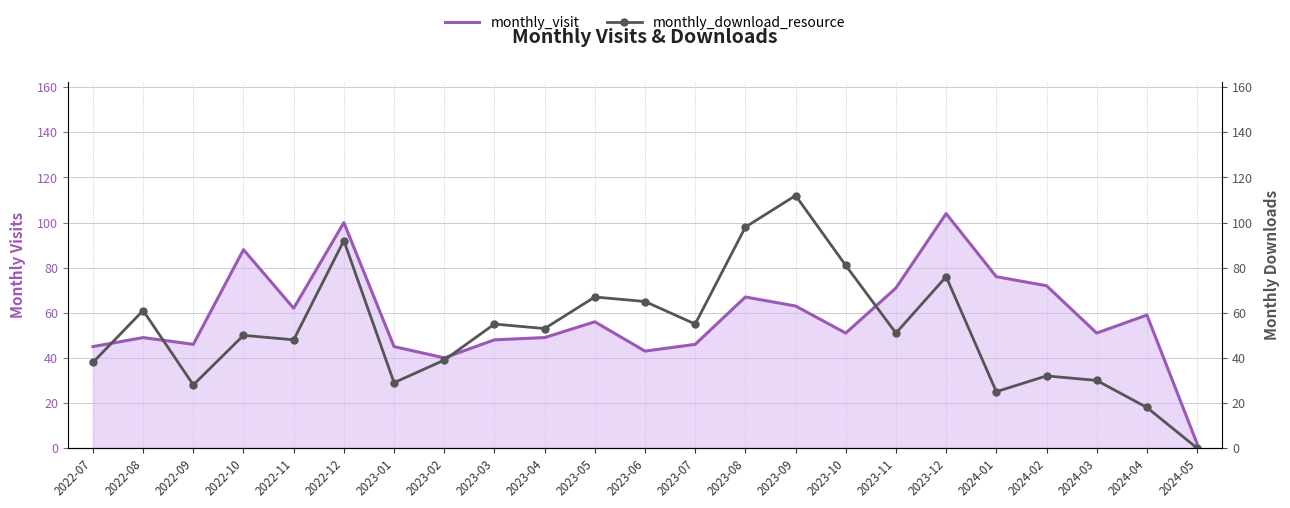

Reading left to right, extract all data points from this chart.

monthly_visit: 2022-07=45	2022-08=49	2022-09=46	2022-10=88	2022-11=62	2022-12=100	2023-01=45	2023-02=40	2023-03=48	2023-04=49	2023-05=56	2023-06=43	2023-07=46	2023-08=67	2023-09=63	2023-10=51	2023-11=71	2023-12=104	2024-01=76	2024-02=72	2024-03=51	2024-04=59	2024-05=2
monthly_download_resource: 2022-07=38	2022-08=61	2022-09=28	2022-10=50	2022-11=48	2022-12=92	2023-01=29	2023-02=39	2023-03=55	2023-04=53	2023-05=67	2023-06=65	2023-07=55	2023-08=98	2023-09=112	2023-10=81	2023-11=51	2023-12=76	2024-01=25	2024-02=32	2024-03=30	2024-04=18	2024-05=0